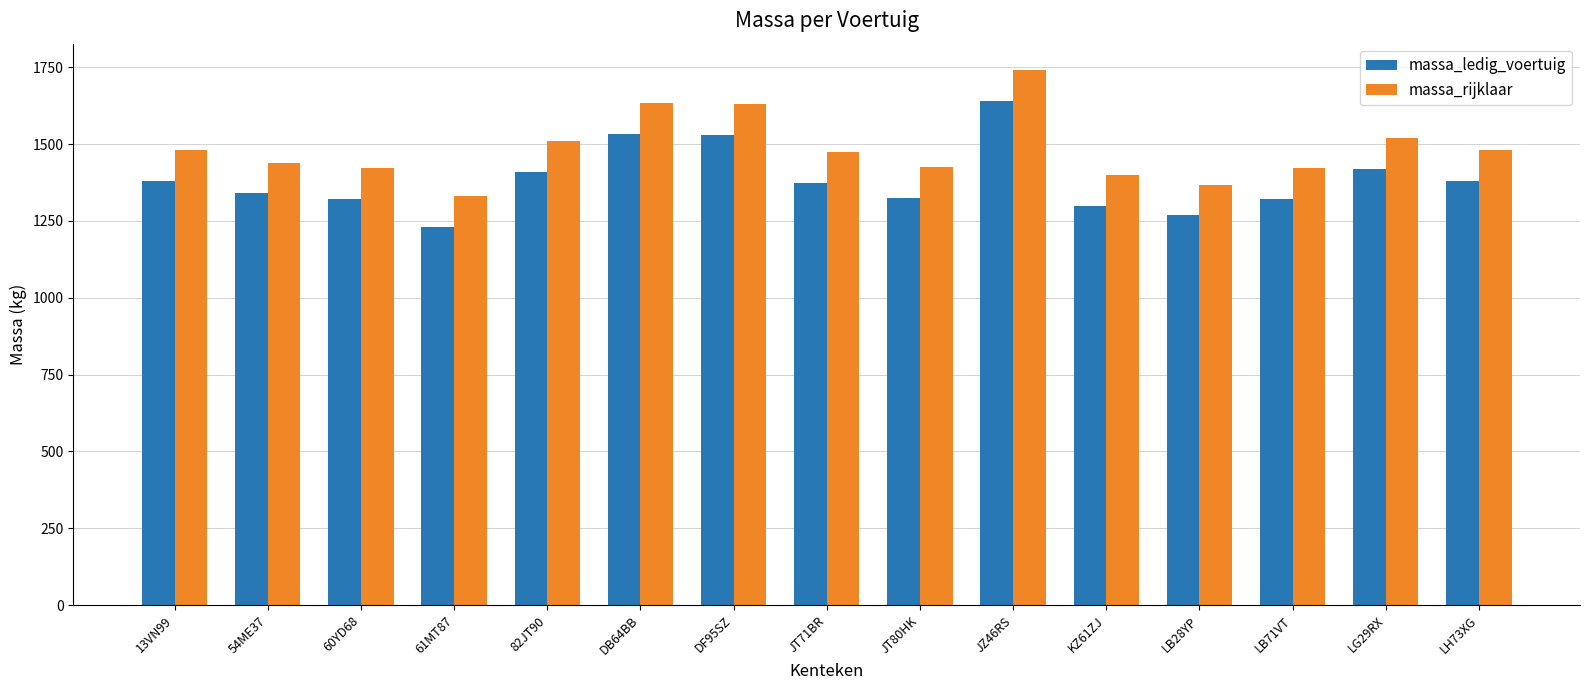

Does the chart contain stacked bars?

No